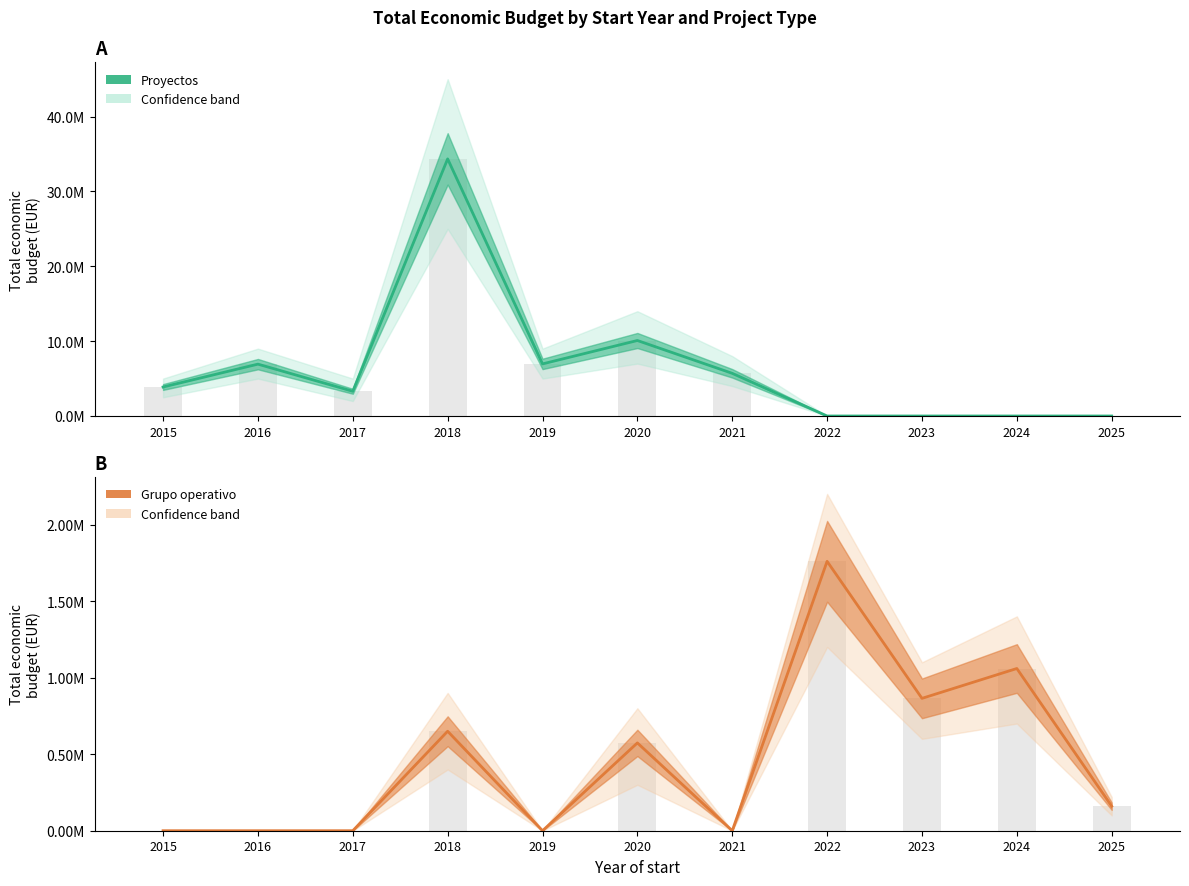

At which category does the chart reach its minimum across all series?

2022